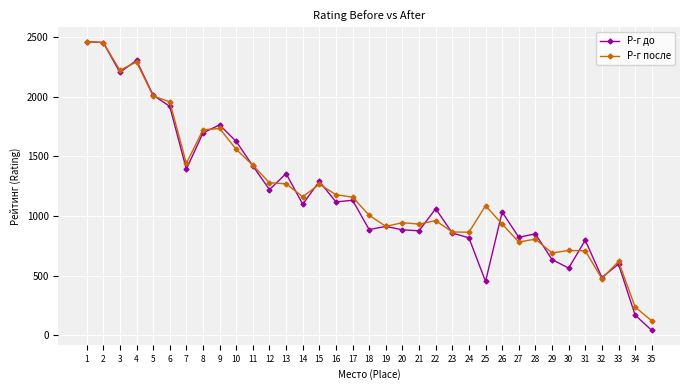

What is the minimum value for Р-г после?

120